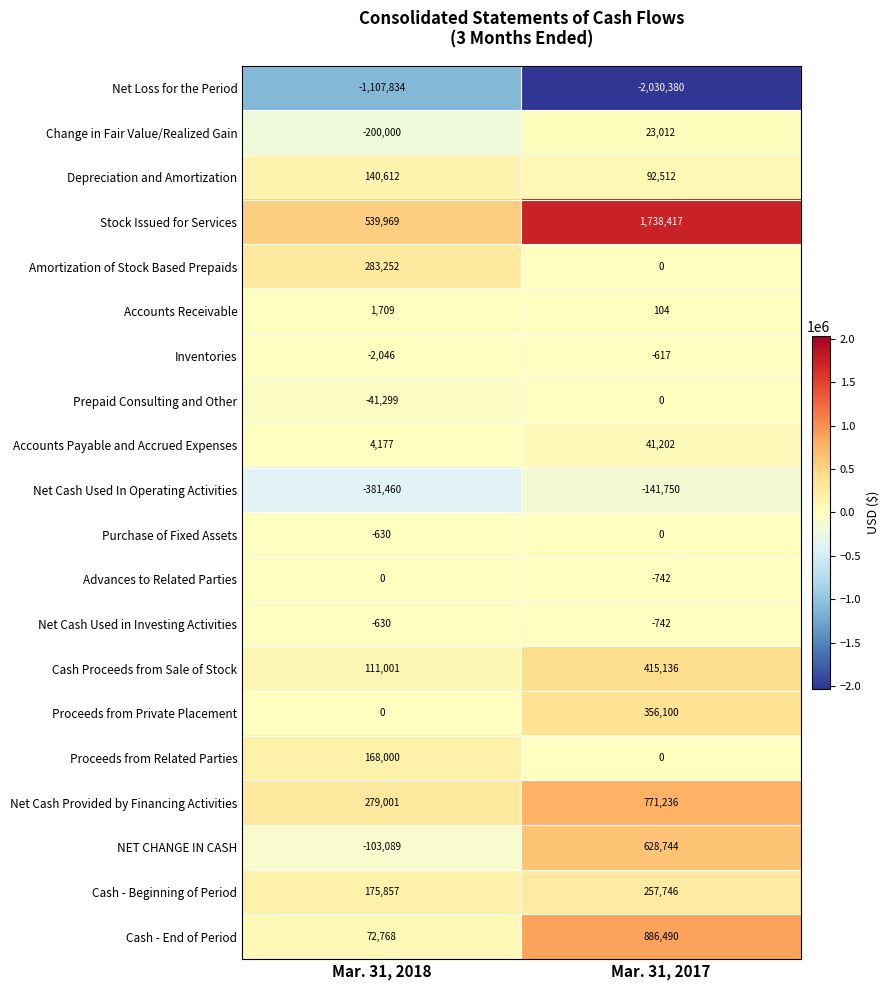

At which category is the sum across all series the highest?

Mar. 31, 2017